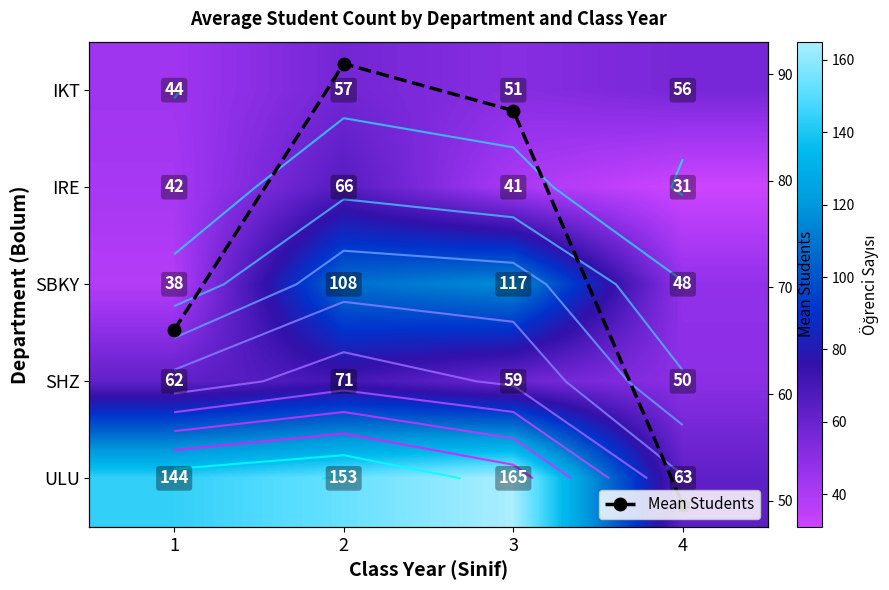

True or false: Mean Students has more than 1 interior local peaks.

False